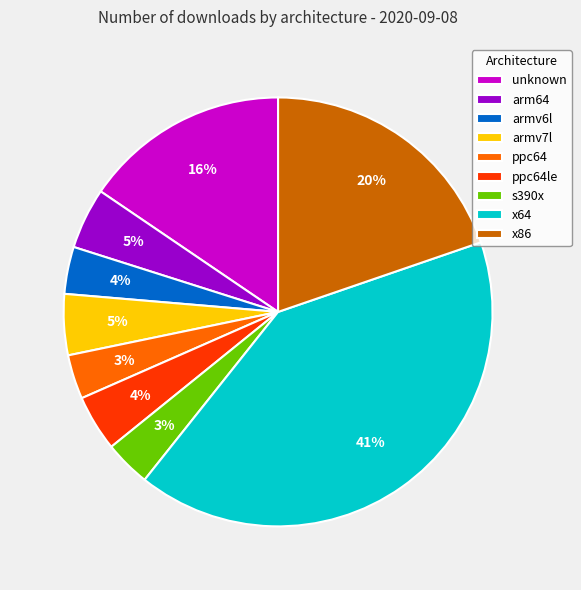

What percentage is the ppc64 slice, to the nearest percent?

3%